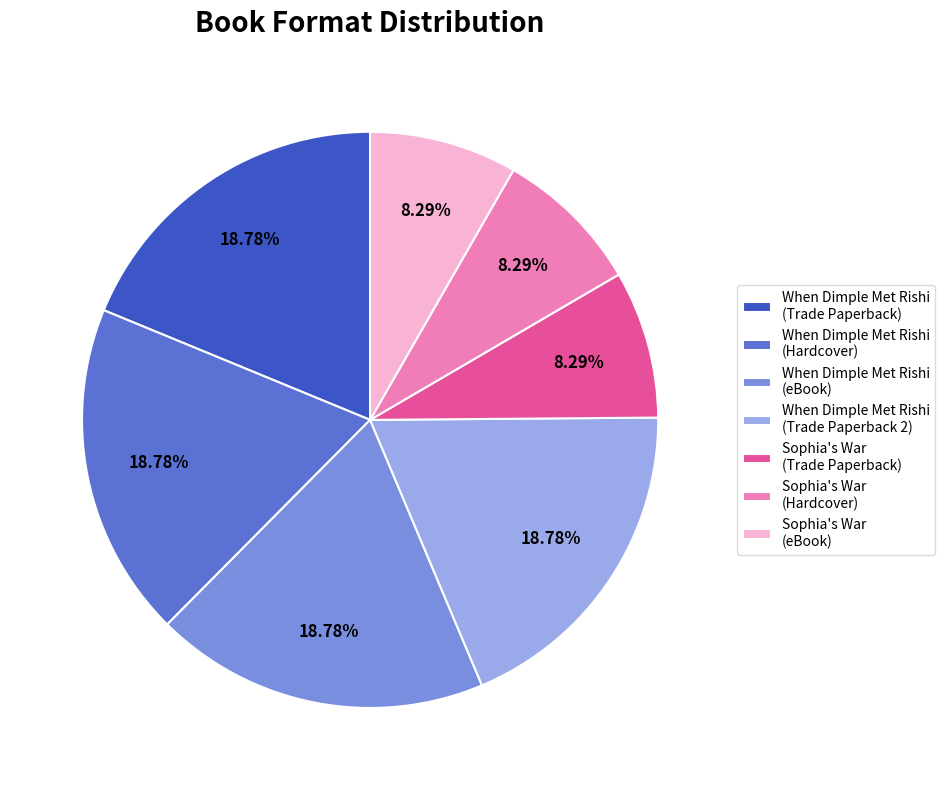

Is there any slice that represents more than half of the pie?

No